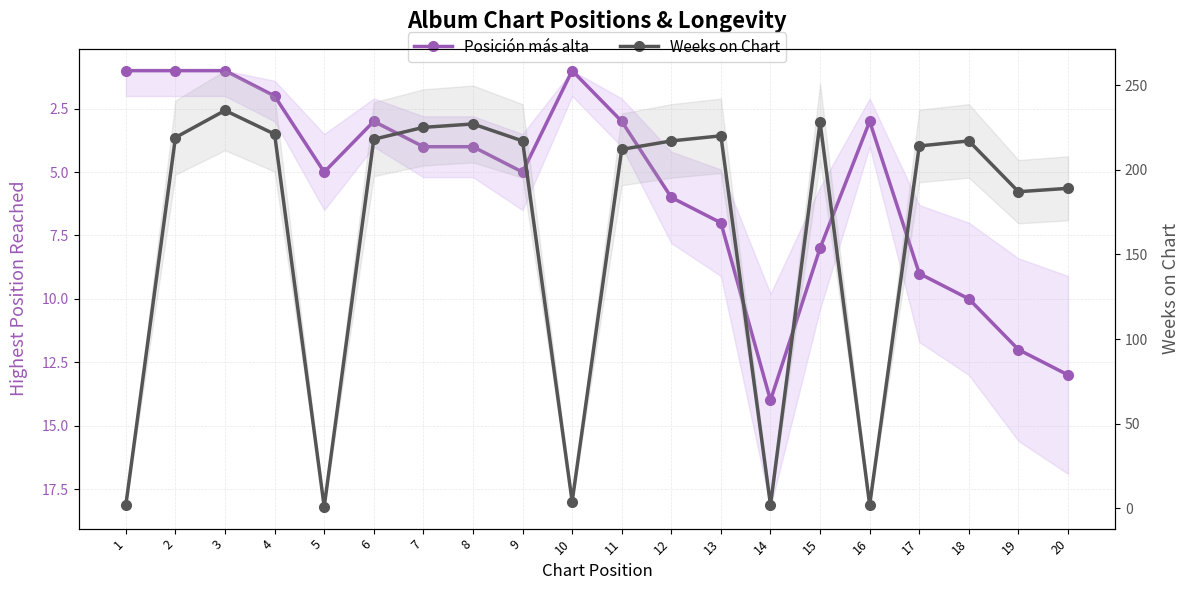

List the series in order of their peak value, highest first.

Weeks on Chart, Posición más alta